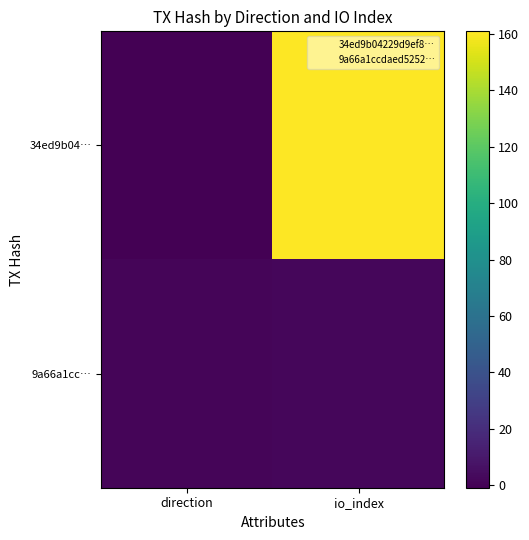

Reading left to right, transcribe all the data shown in this chart.

34ed9b04…: direction=-1	io_index=161
9a66a1cc…: direction=1	io_index=2